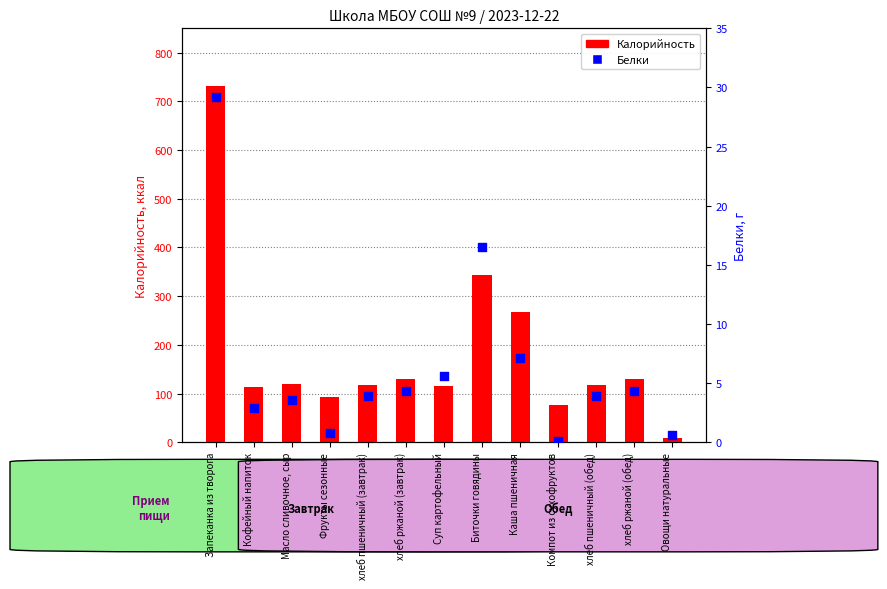

At which category is the sum across all series the highest?

Запеканка из творога